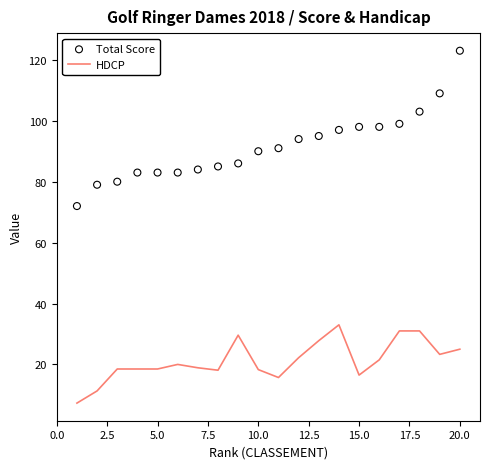

Which series has the widest spread of Y values?

Total Score